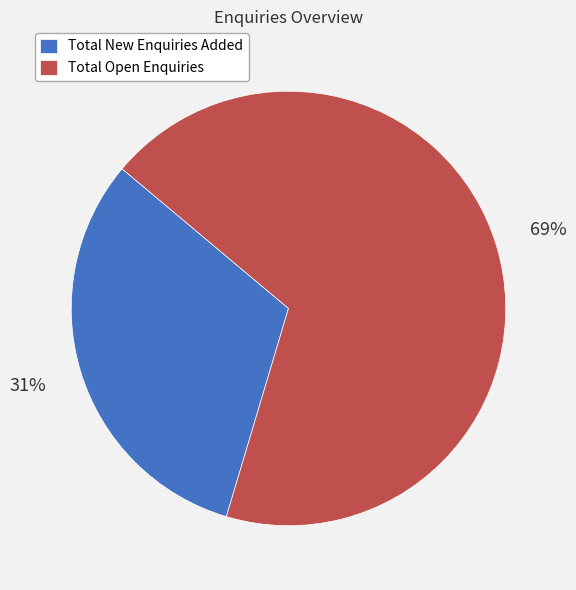

What is the ratio of the value at Total Open Enquiries to the value at Total New Enquiries Added?

2.2